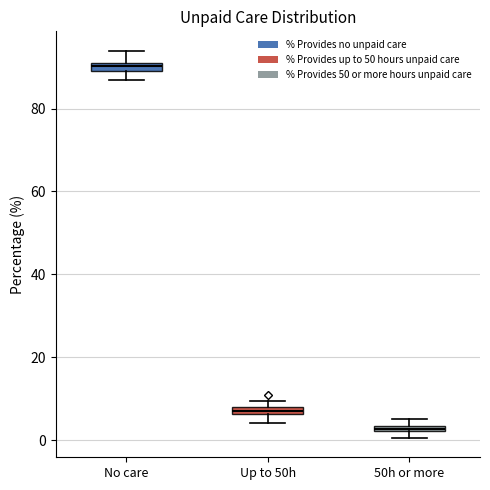

Which box's median line is the highest?

No care